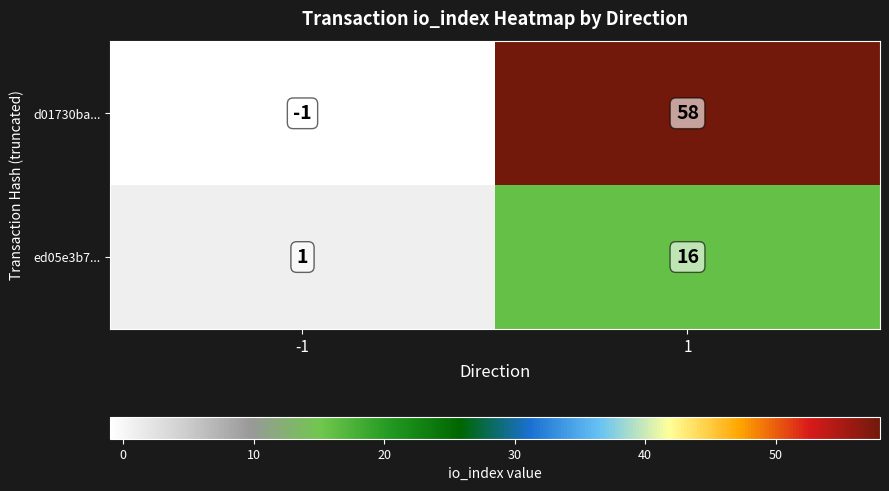

Reading left to right, transcribe all the data shown in this chart.

d01730ba...: -1=-1	1=58
ed05e3b7...: -1=1	1=16